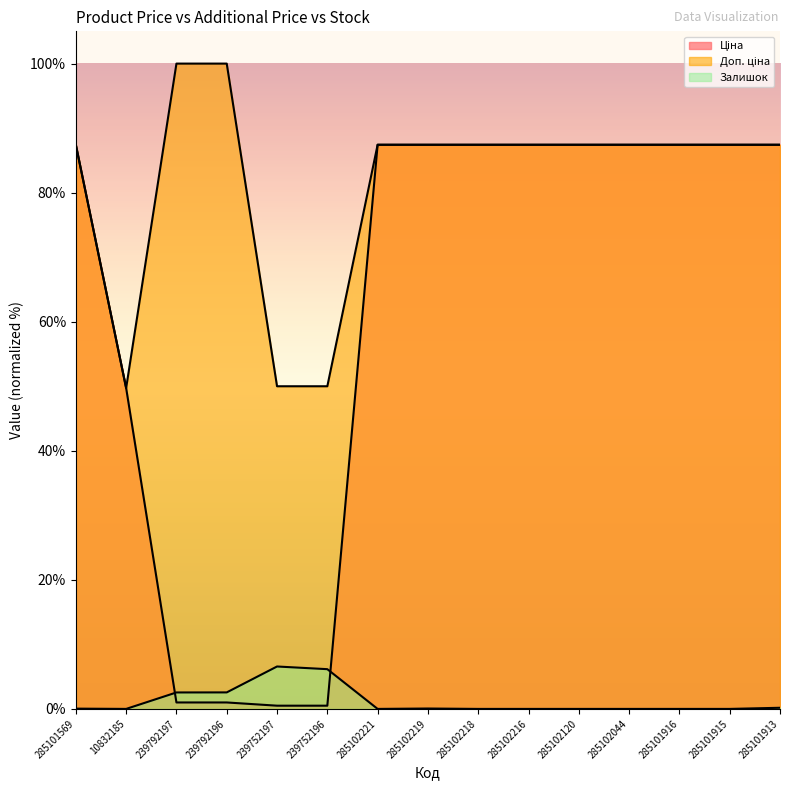

At which category is the sum across all series the highest?

285101913